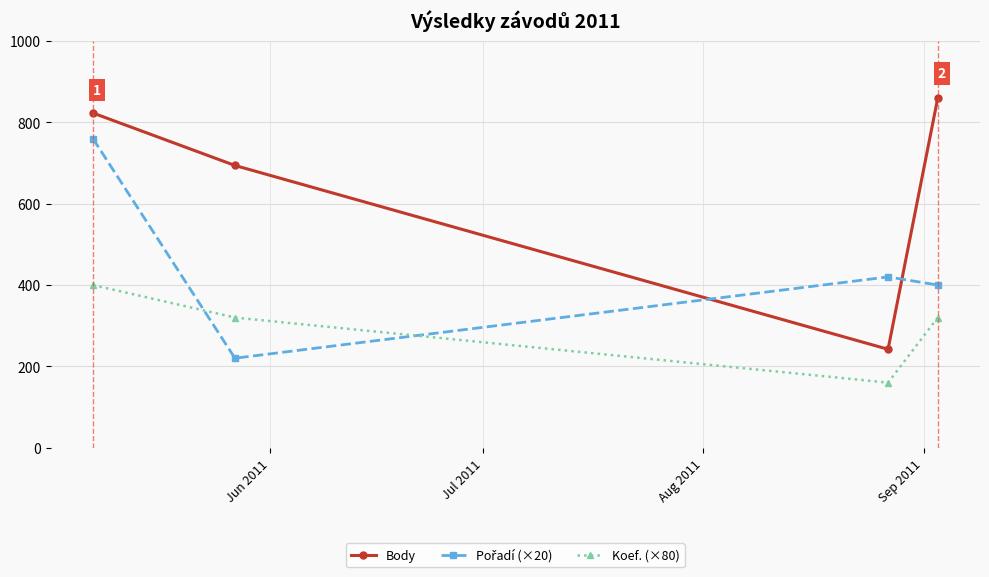

True or false: Body and Koef. (×80) intersect in this chart.

False